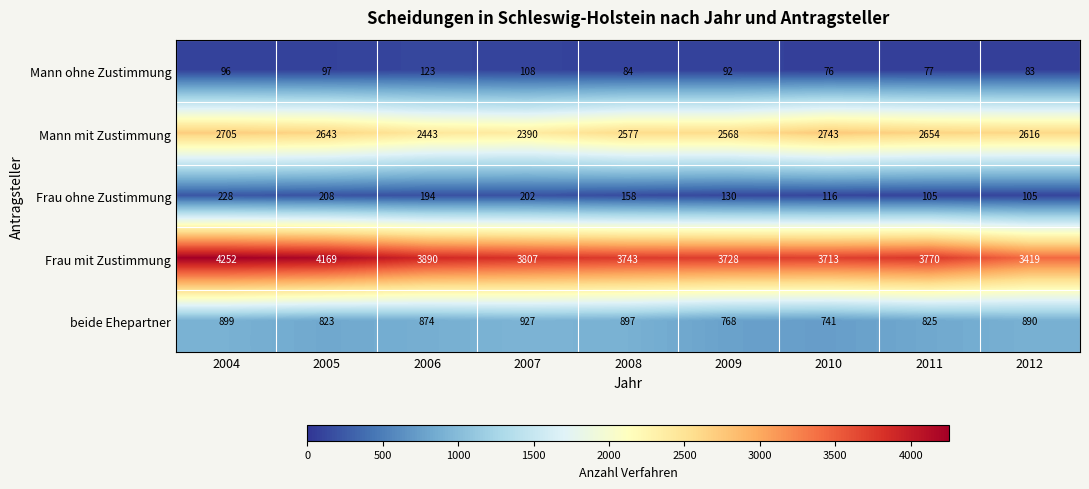

What value does the Frau ohne Zustimmung series have at 2005?

208